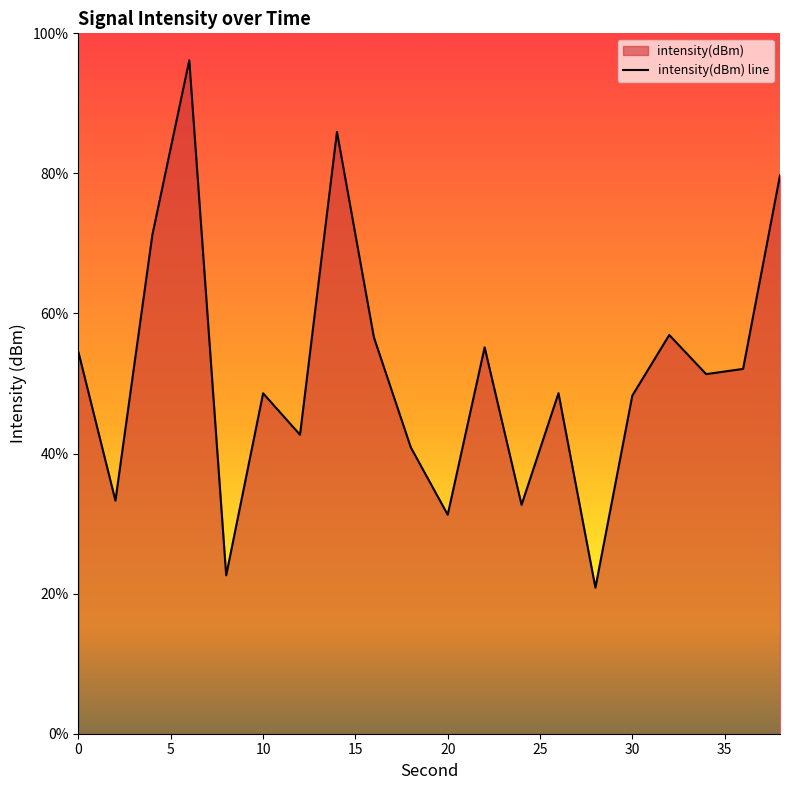

The chart shows a value of 48.6 at 10. True or false?

True